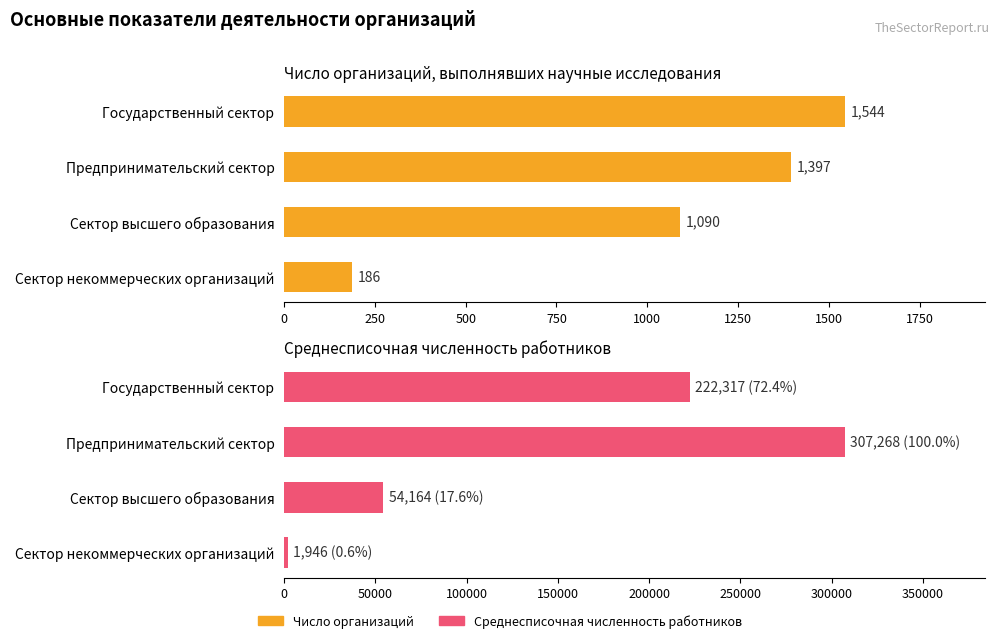

How many values in the Среднесписочная численность работников series exceed 222317?

1